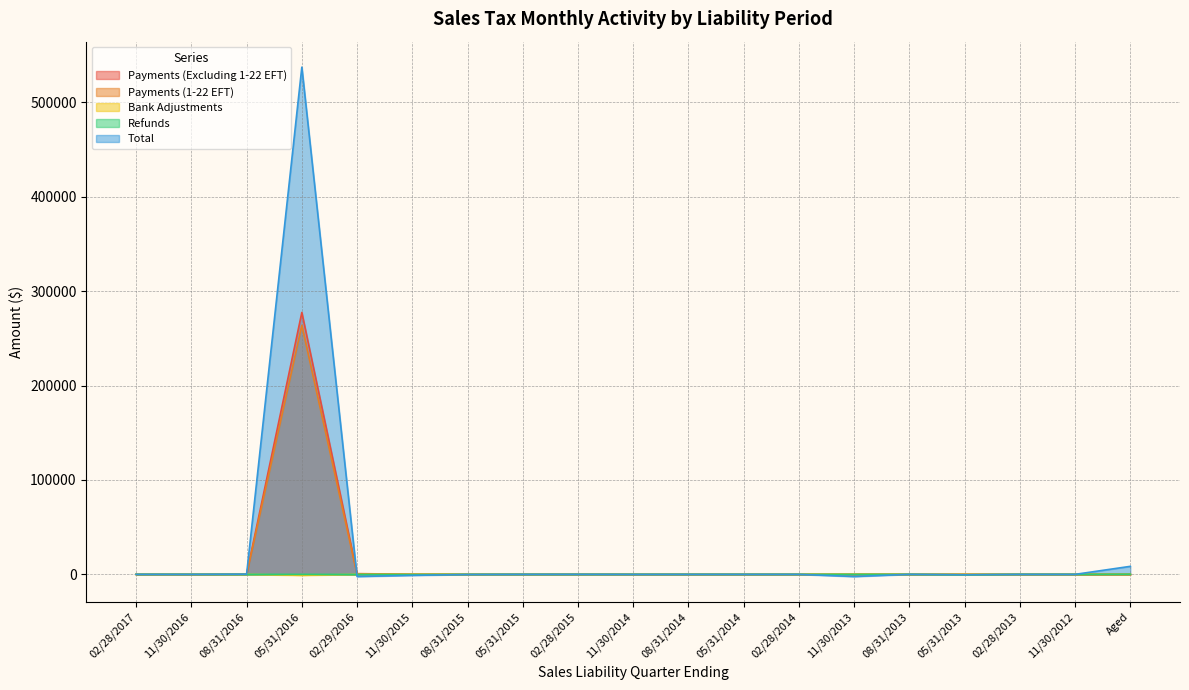

What is the highest value of the Payments (Excluding 1-22 EFT) series?

277390.5